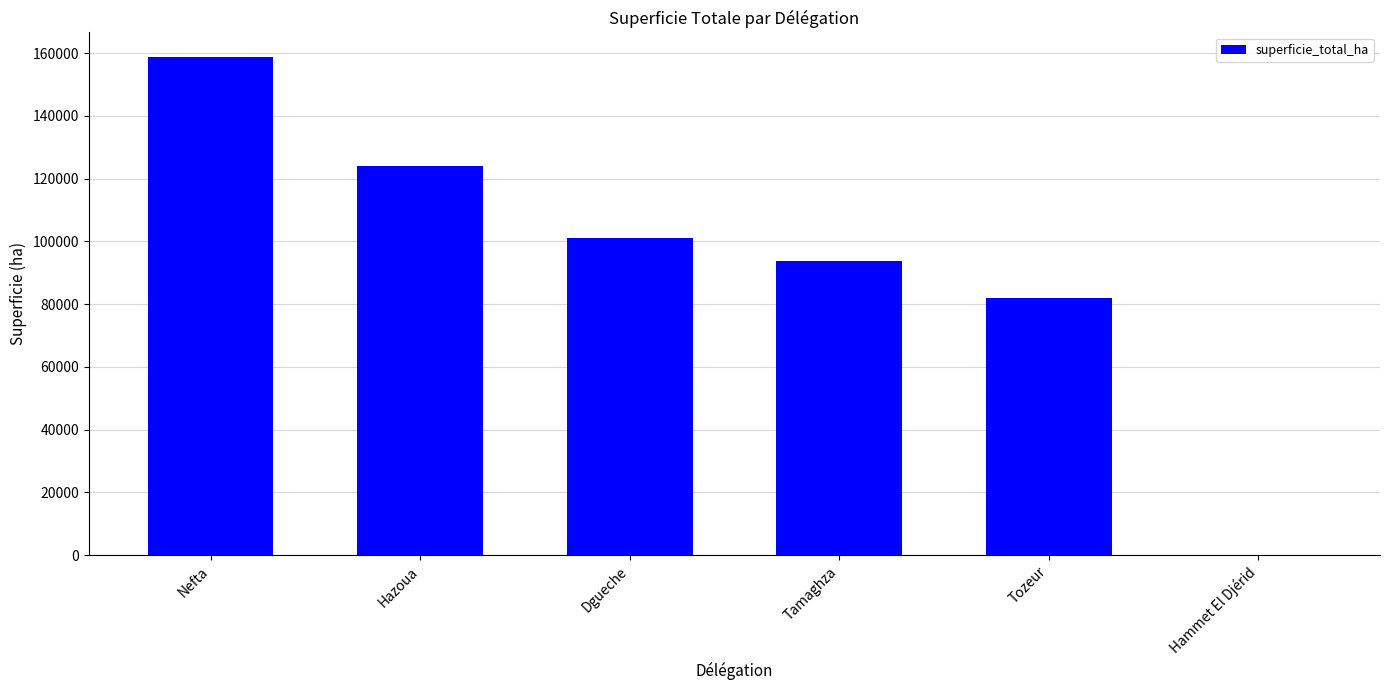

The chart shows a value of 119 at Hammet El Djérid. True or false?

True